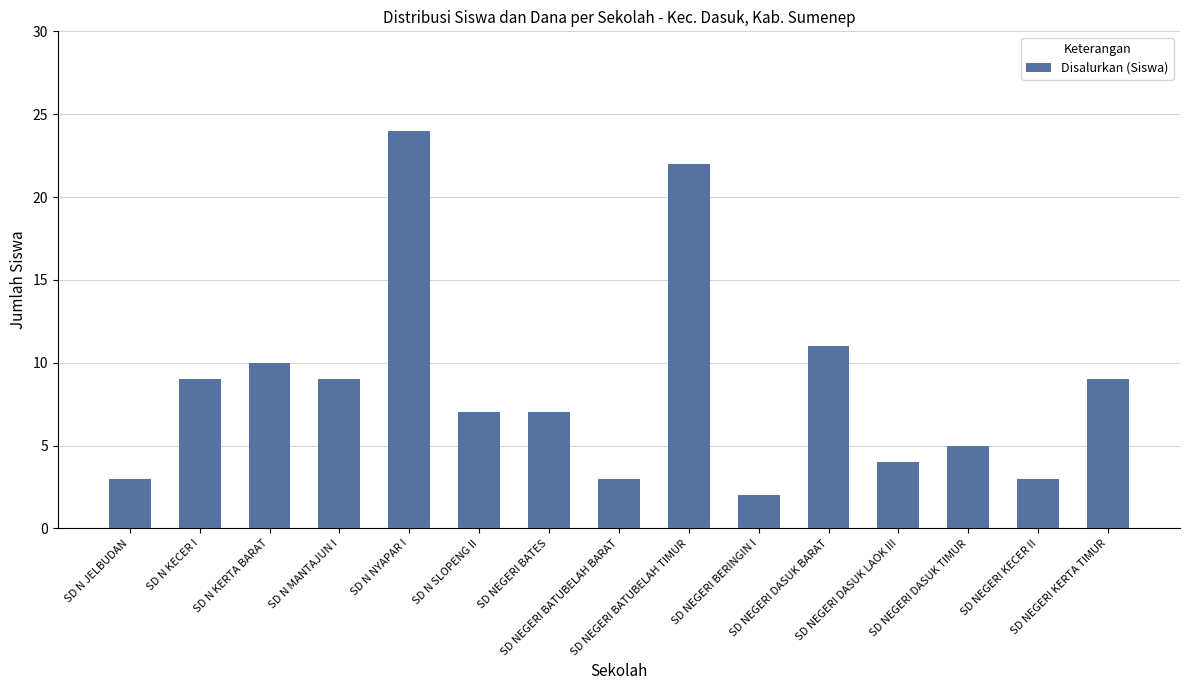

Which has a higher value, SD N KECER I or SD NEGERI KECER II?

SD N KECER I